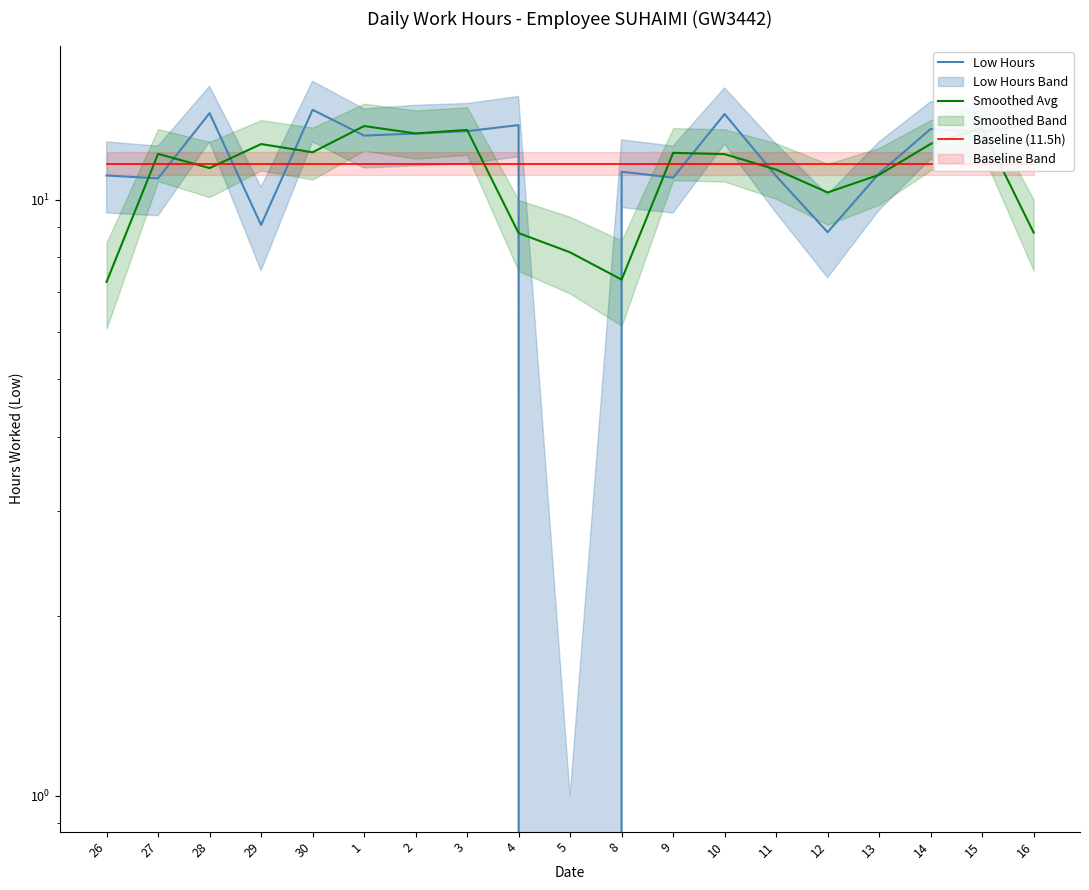

After their last crossing, which series has the higher values: Baseline (11.5h) or Smoothed Avg?

Baseline (11.5h)